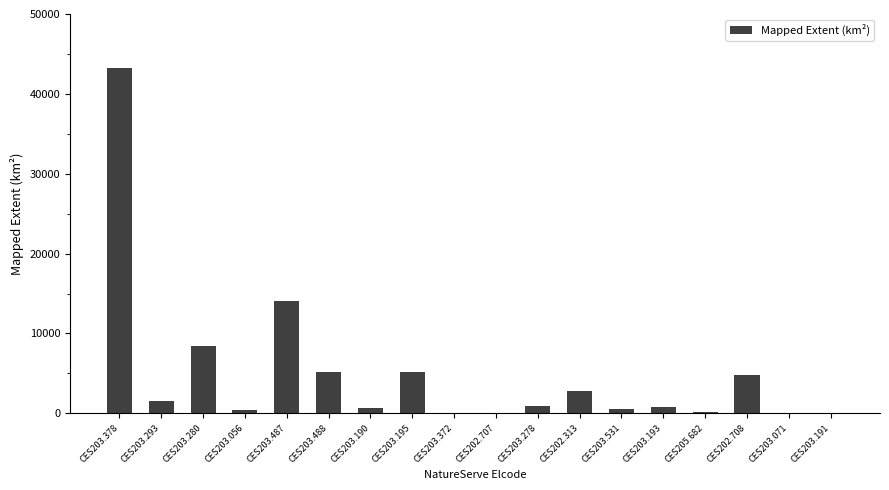

What is the sum of all values?

88859.9